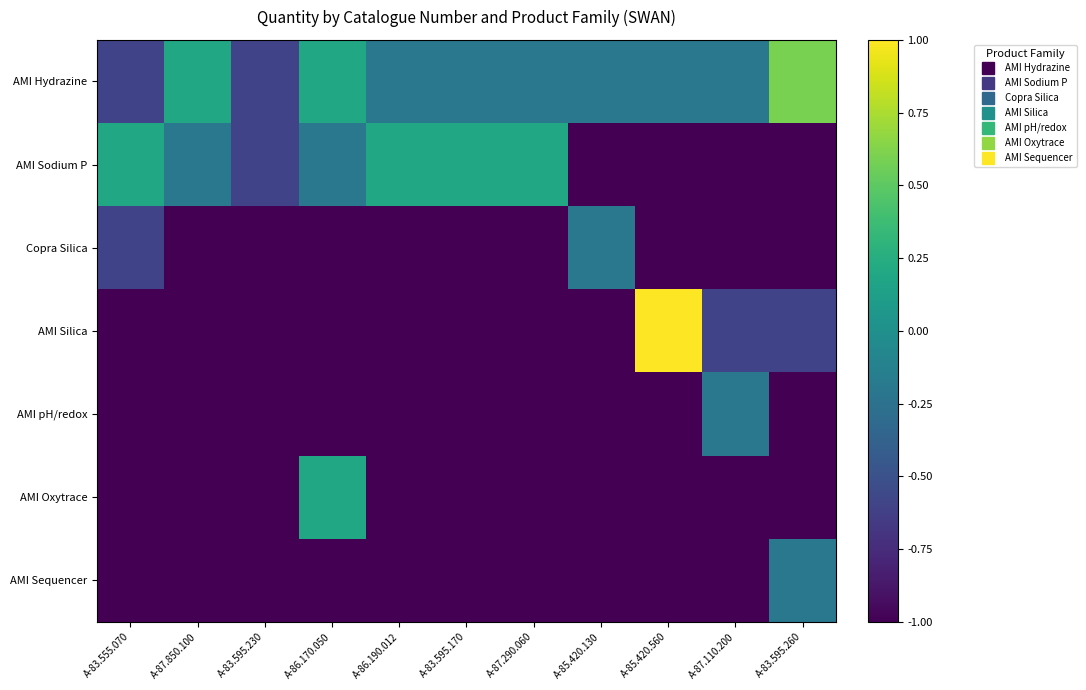

Which series changed the most between A-83.595.230 and A-85.420.130?

Copra Silica